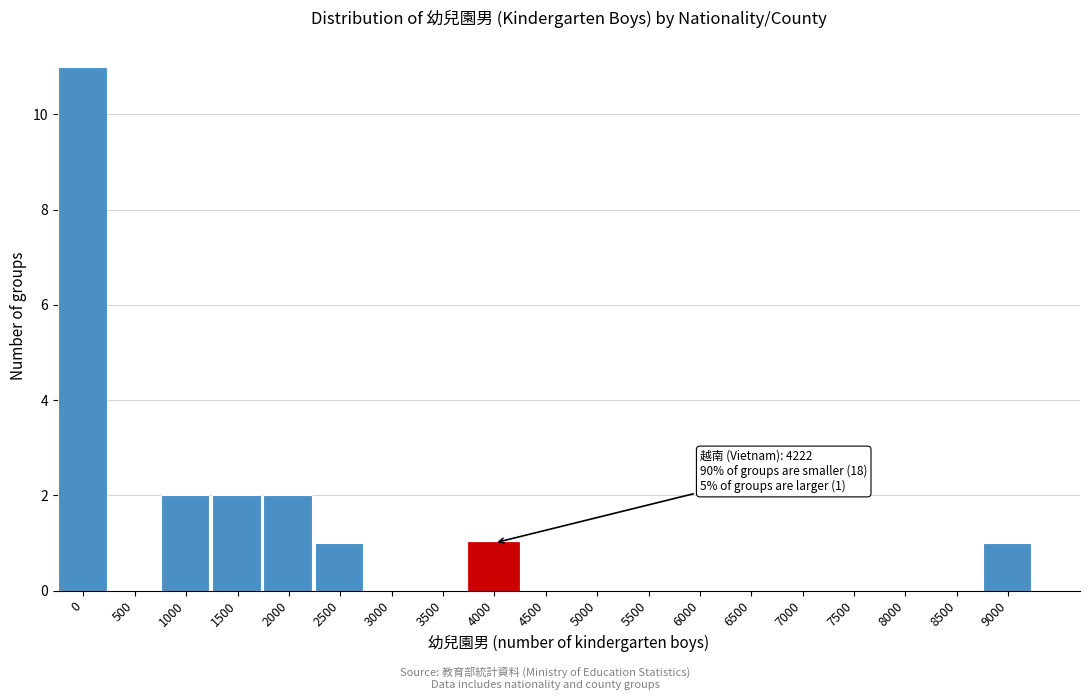

Reading left to right, extract all data points from this chart.

0=11	500=0	1000=2	1500=2	2000=2	2500=1	3000=0	3500=0	4000=1	4500=0	5000=0	5500=0	6000=0	6500=0	7000=0	7500=0	8000=0	8500=0	9000=1